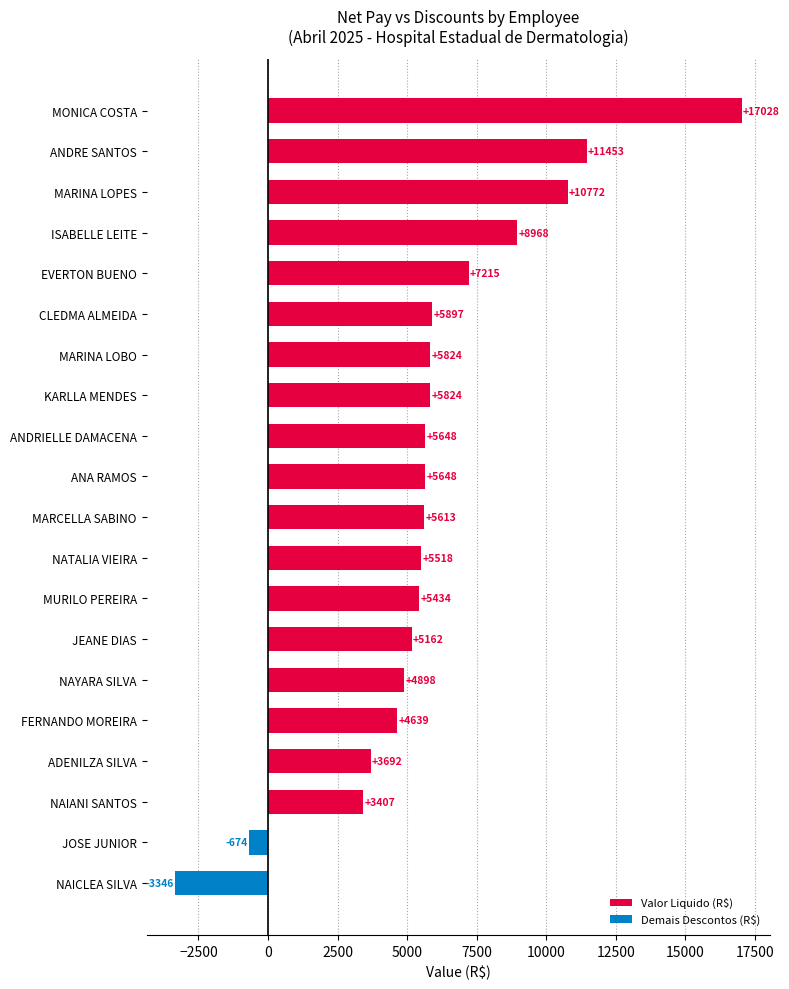

How many bars are there in total?

20